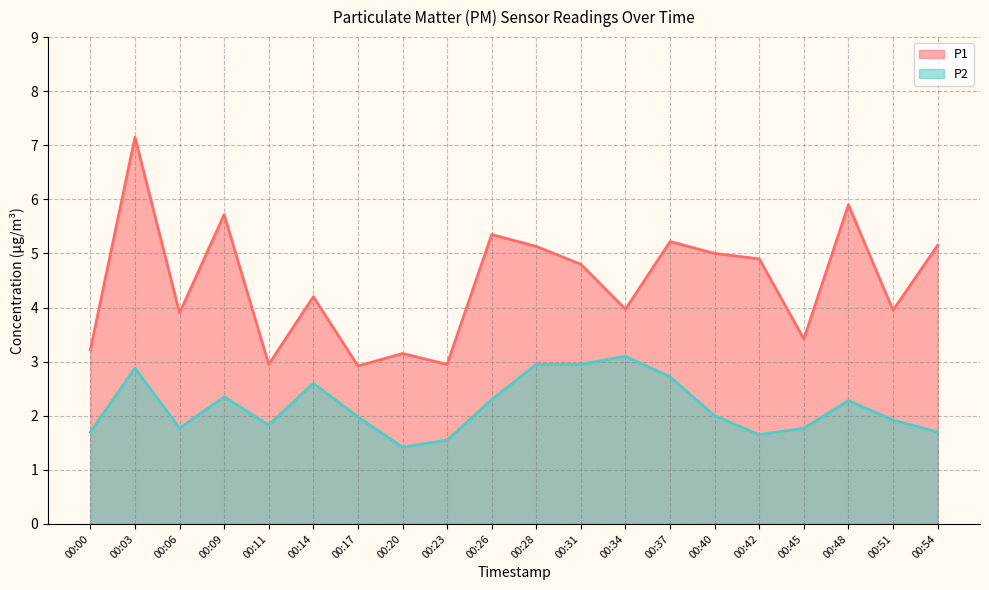

What are all the series names shown in the legend?

P1, P2